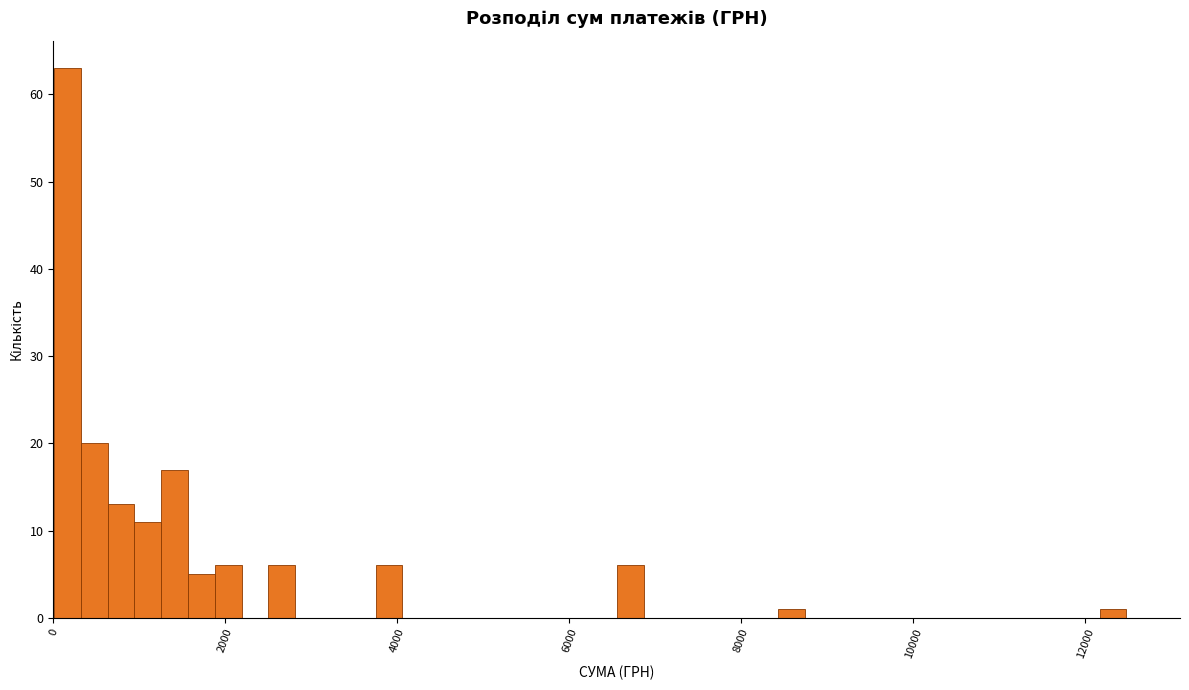

Around what value on the x-axis is the tallest bar? Give the approximate position of its centre, as read against the axis.

200